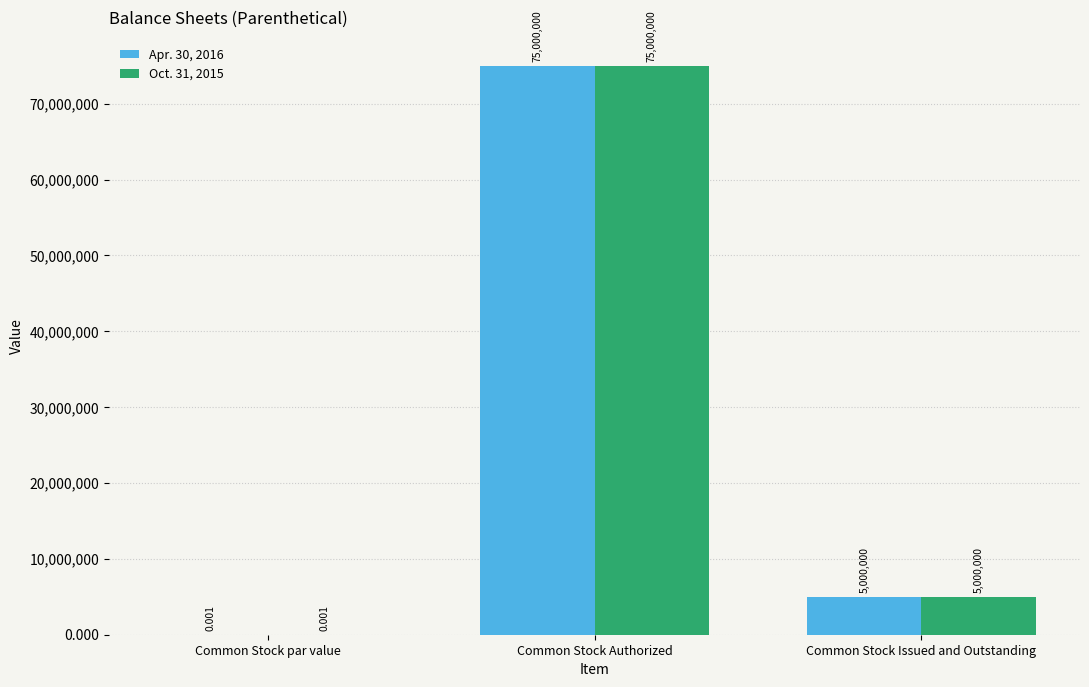

At which category is the sum across all series the highest?

Common Stock Authorized